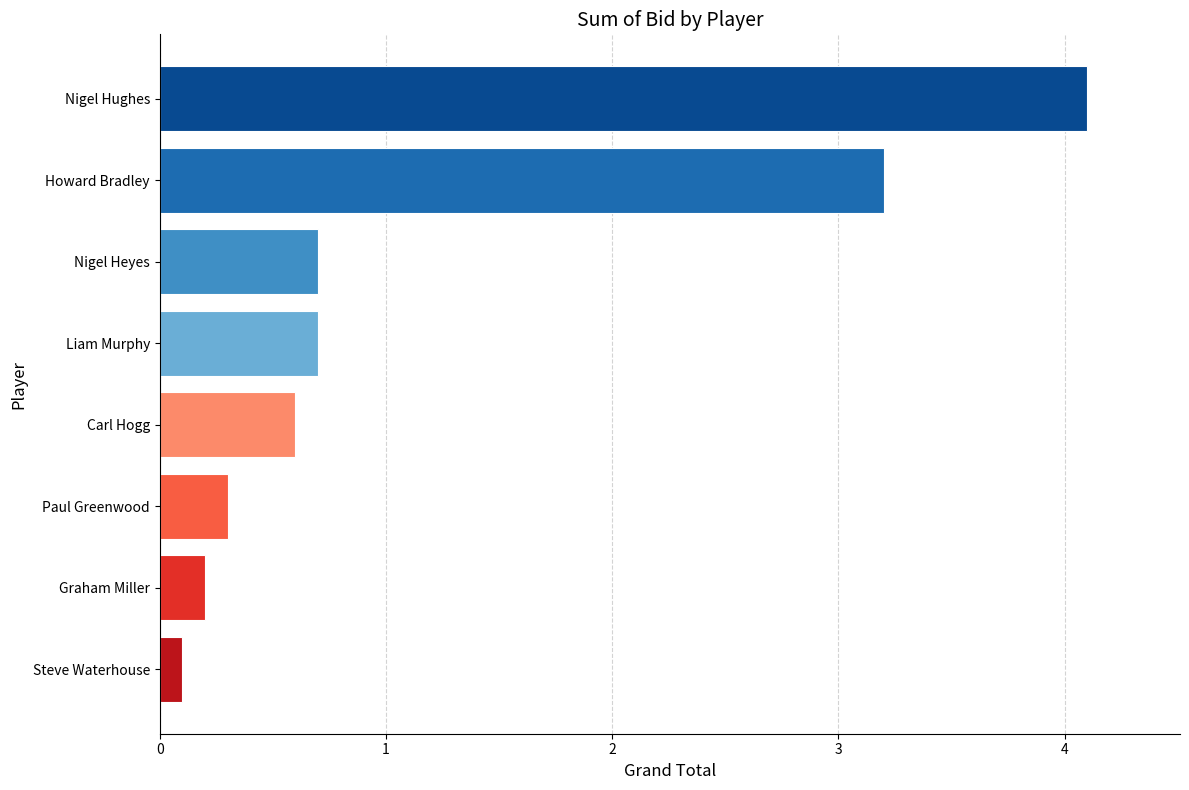

What is the label of the 5th bar from the top?

Carl Hogg